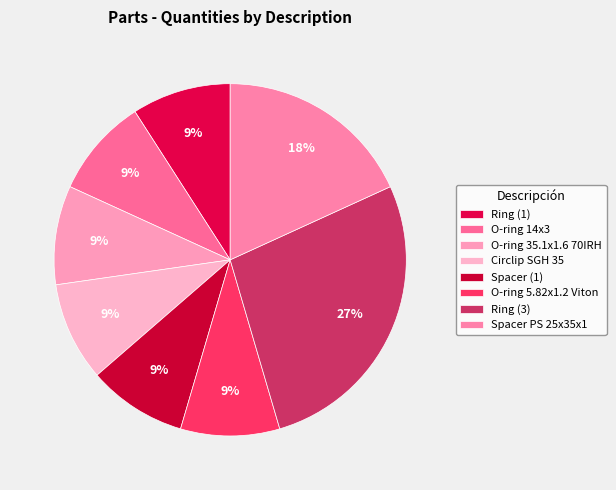

To the nearest percent, what is the average slice percentage?

12%